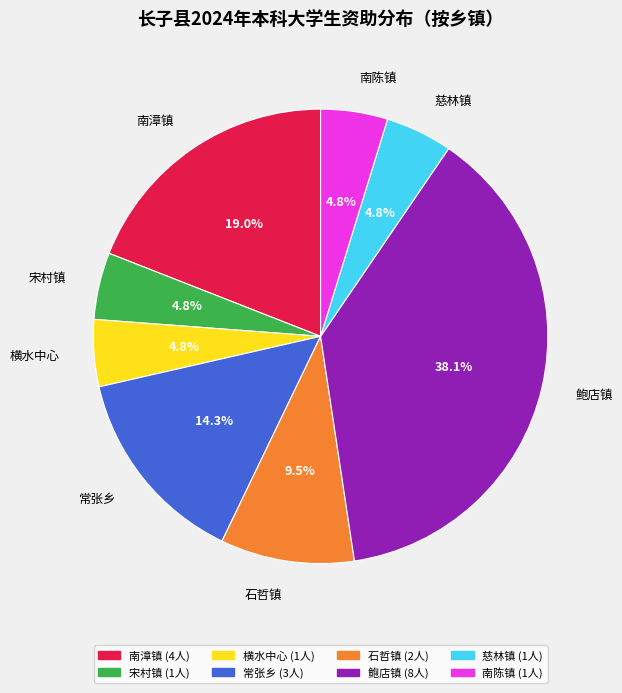

What percentage is the 南陈镇 slice, to the nearest percent?

5%